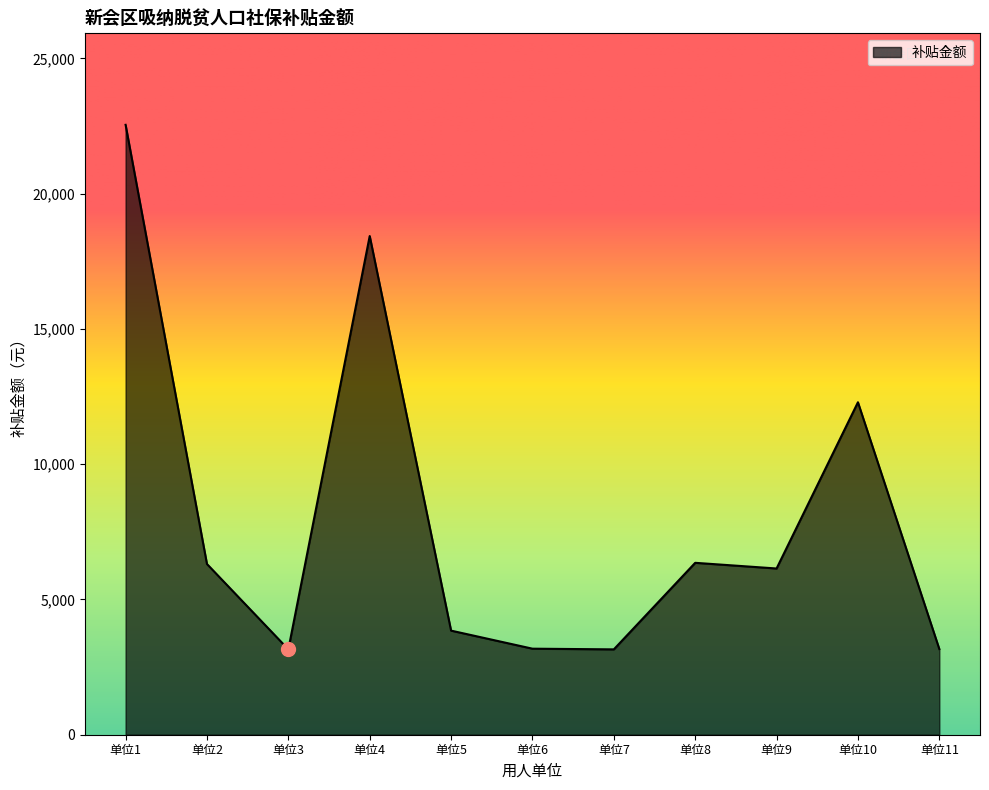

What is the difference between the maximum and minimum values?

19389.7